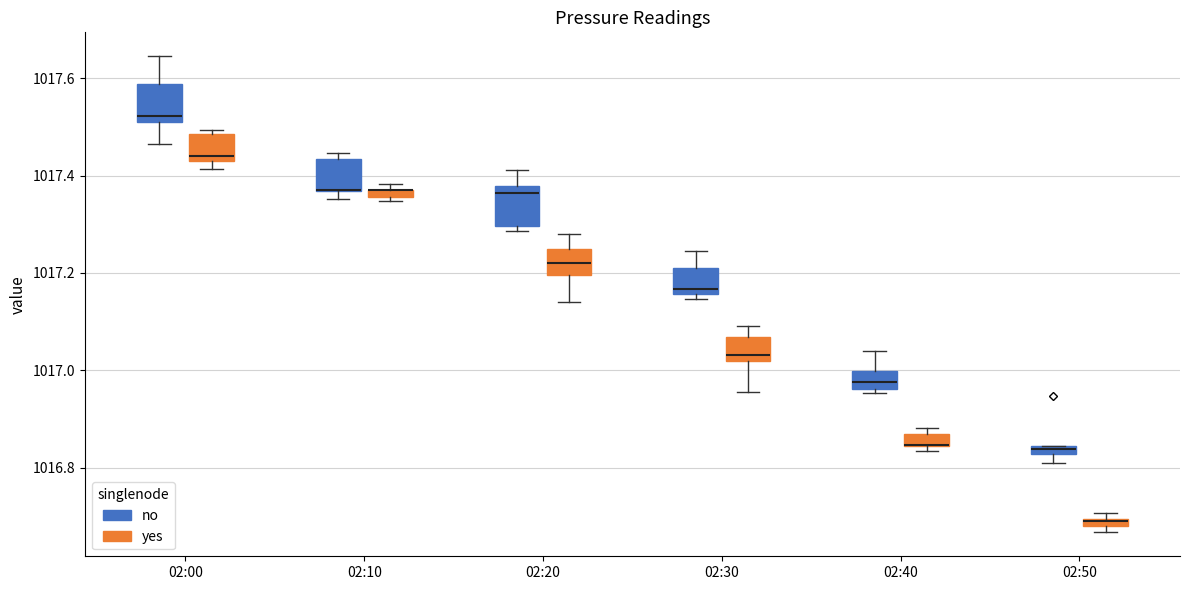

Where is the upper edge of the box for 02:40 (yes) on the y-axis? The values are not printed on the chart, so give them approximately, as read against the axis.

1016.86